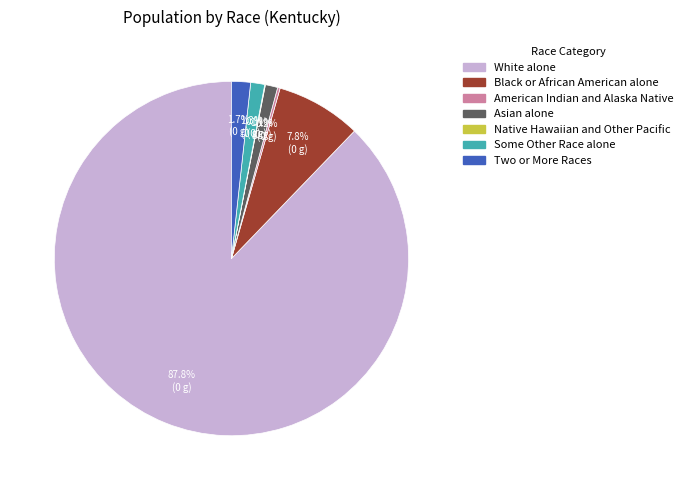

Combined, do Two or More Races and Black or African American alone account for over 50%?

No